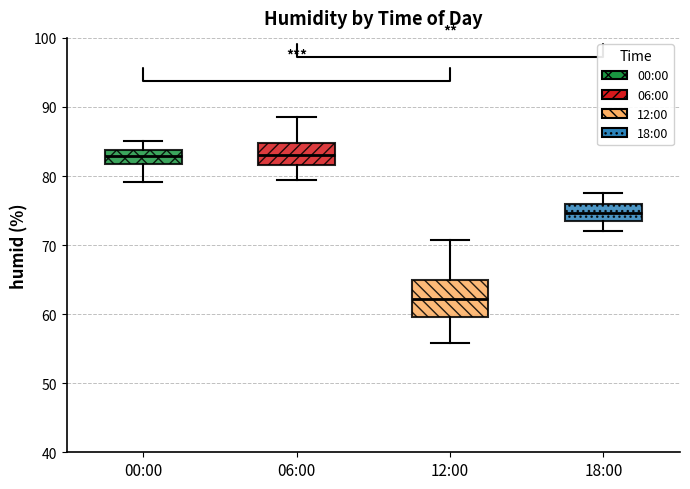

Where is the lower edge of the box for 12:00 on the y-axis? The values are not printed on the chart, so give them approximately, as read against the axis.

60